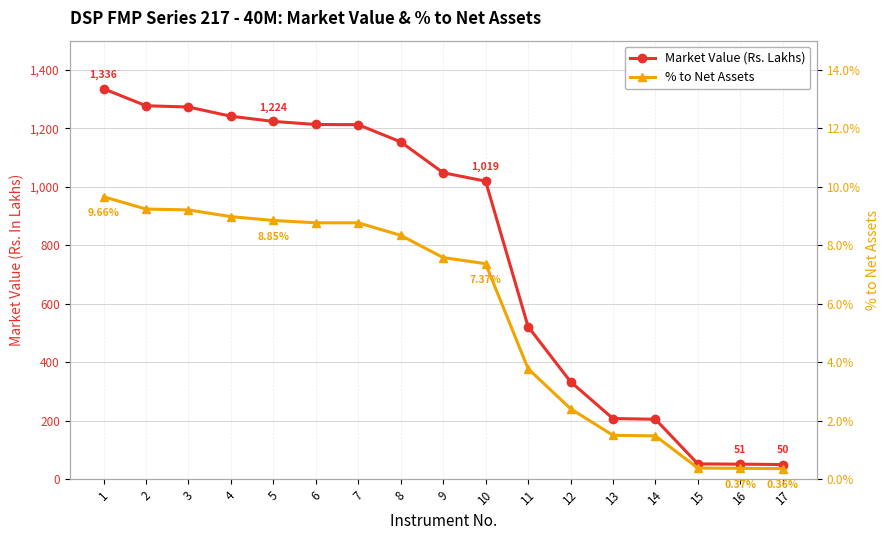

Is it true that % to Net Assets equals 4.0 at 12?

False